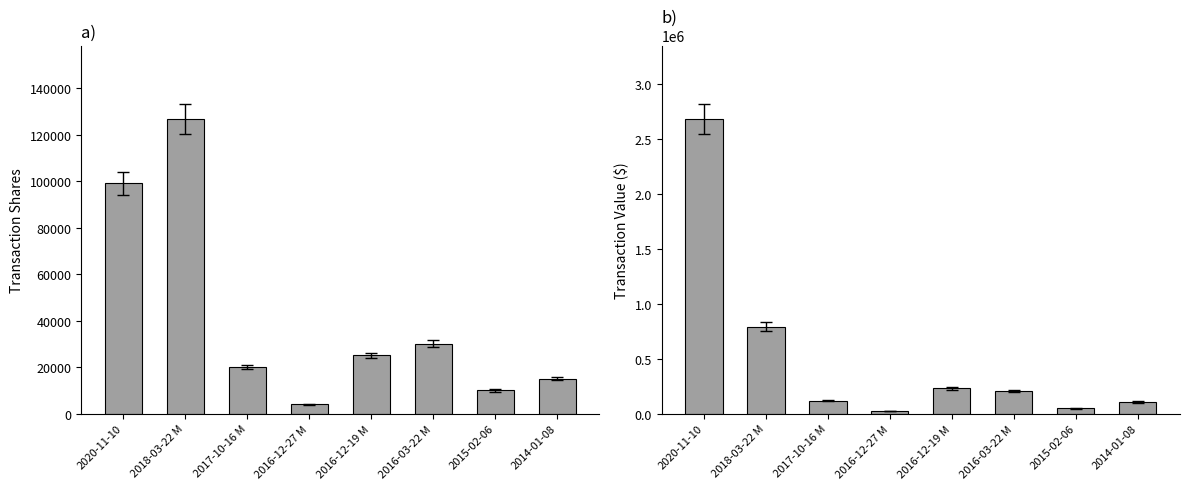

Reading left to right, extract all data points from this chart.

transactionShares: 99144	126667	20000	4000	25000	30000	10000	15000
transactionValue: 2683114	791003	118600	25240	230200	204900	48000	105300